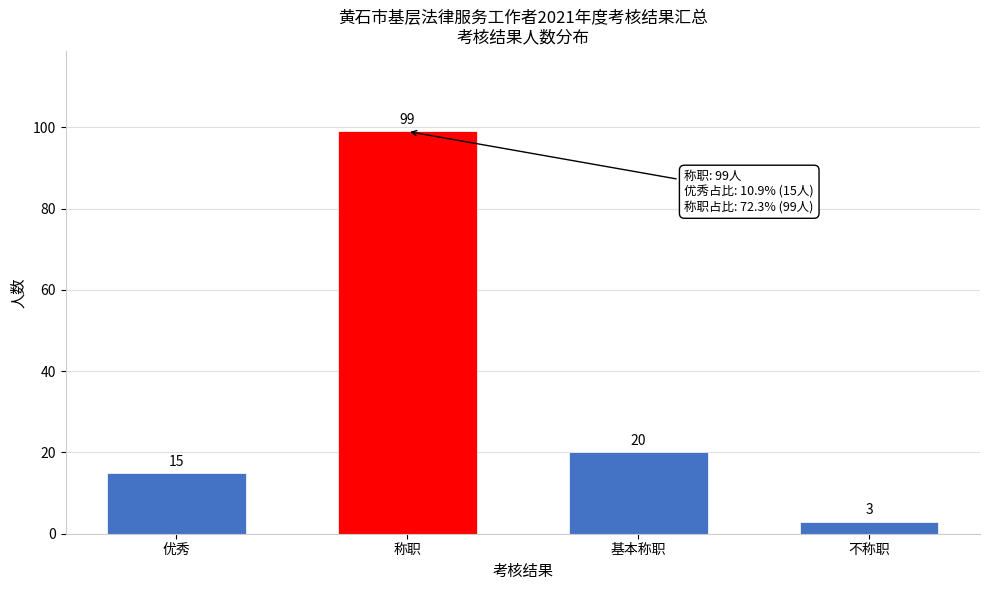

Reading right to left, list all the values displayed in this chart.

不称职=3	基本称职=20	称职=99	优秀=15